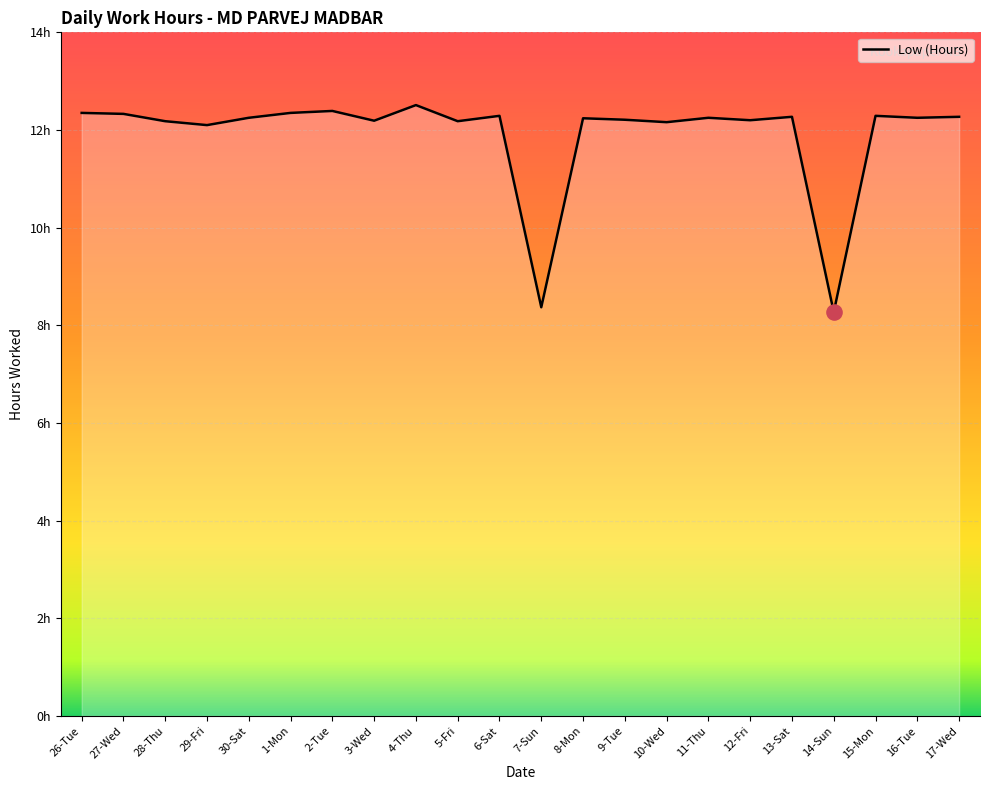

What is the change in value from 12-Fri to 14-Sun?

-3.9